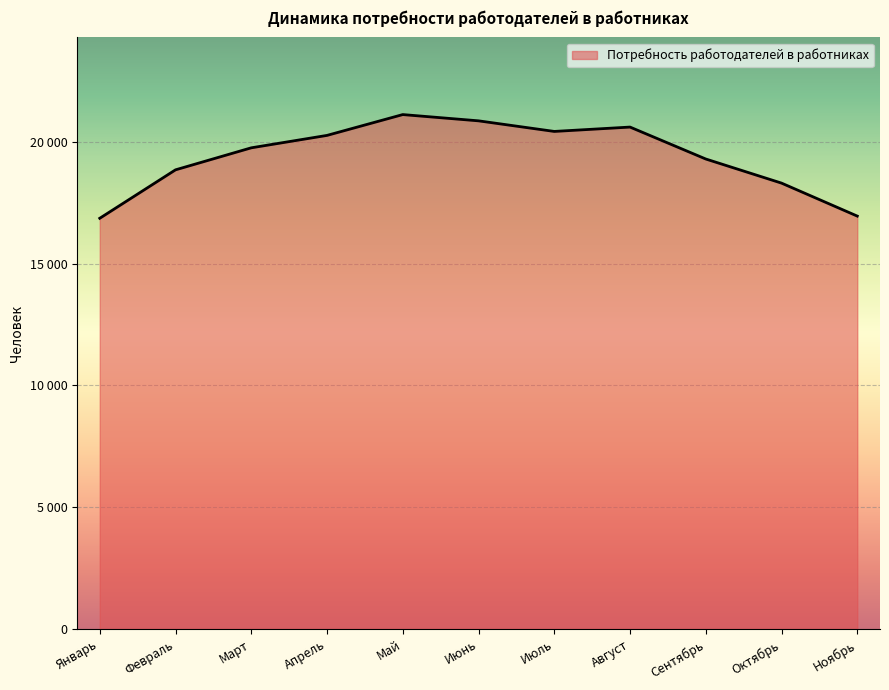

What is the approximate value at Январь?

16866